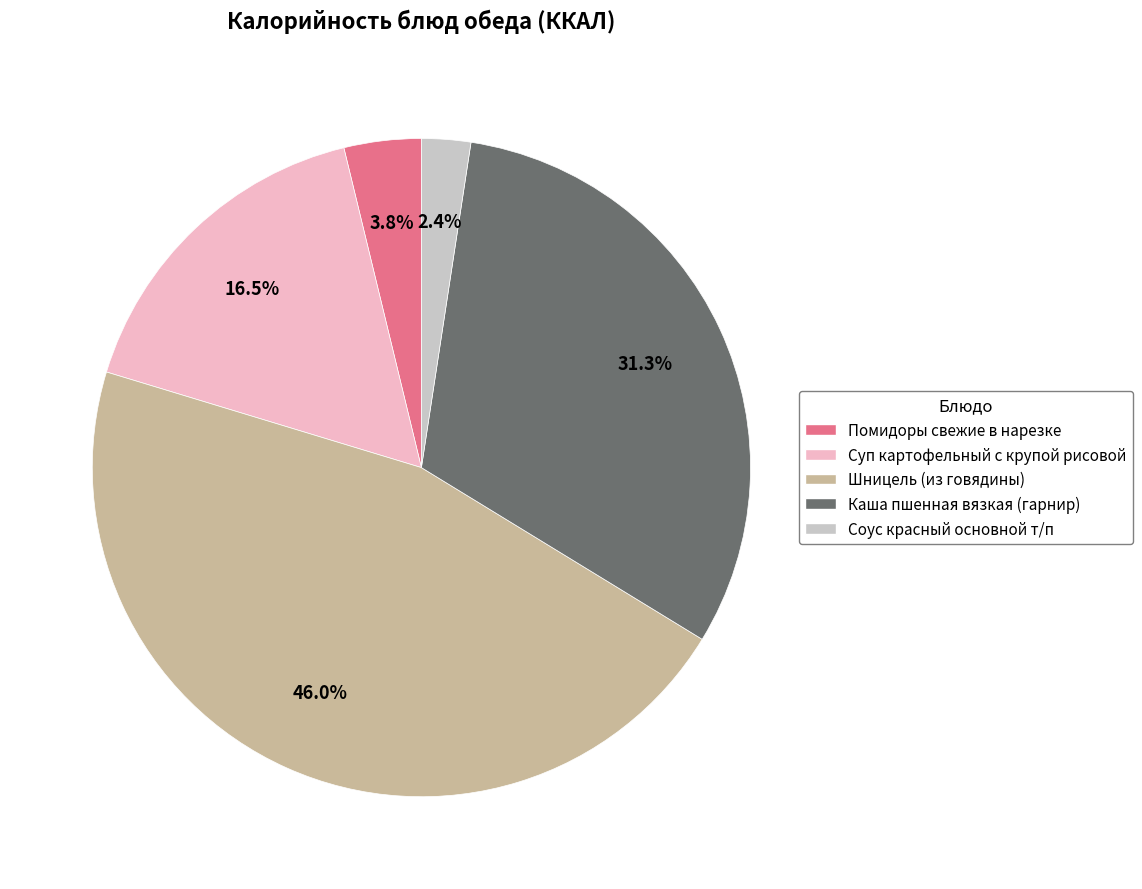

Count the number of slices in the pie.

5